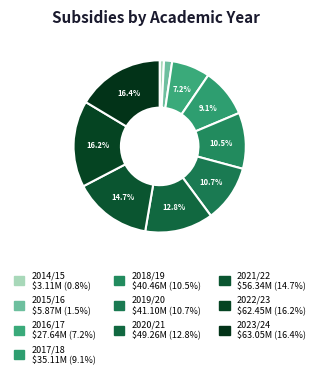

To the nearest percent, what portion does 2020/21 represent?

13%